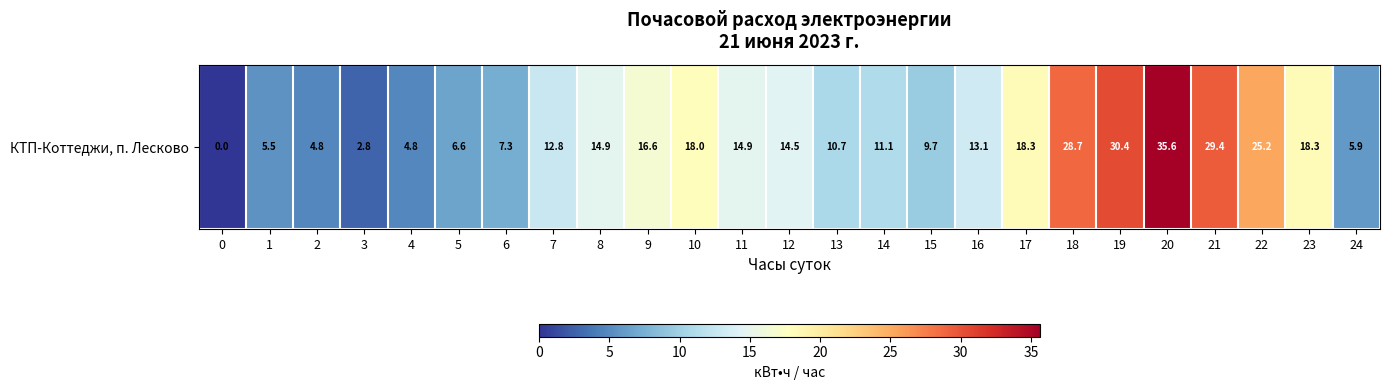

Reading right to left, extract all data points from this chart.

5.9	18.3	25.2	29.4	35.6	30.4	28.7	18.3	13.1	9.7	11.1	10.7	14.5	14.9	18.0	16.6	14.9	12.8	7.3	6.6	4.8	2.8	4.8	5.5	0.0